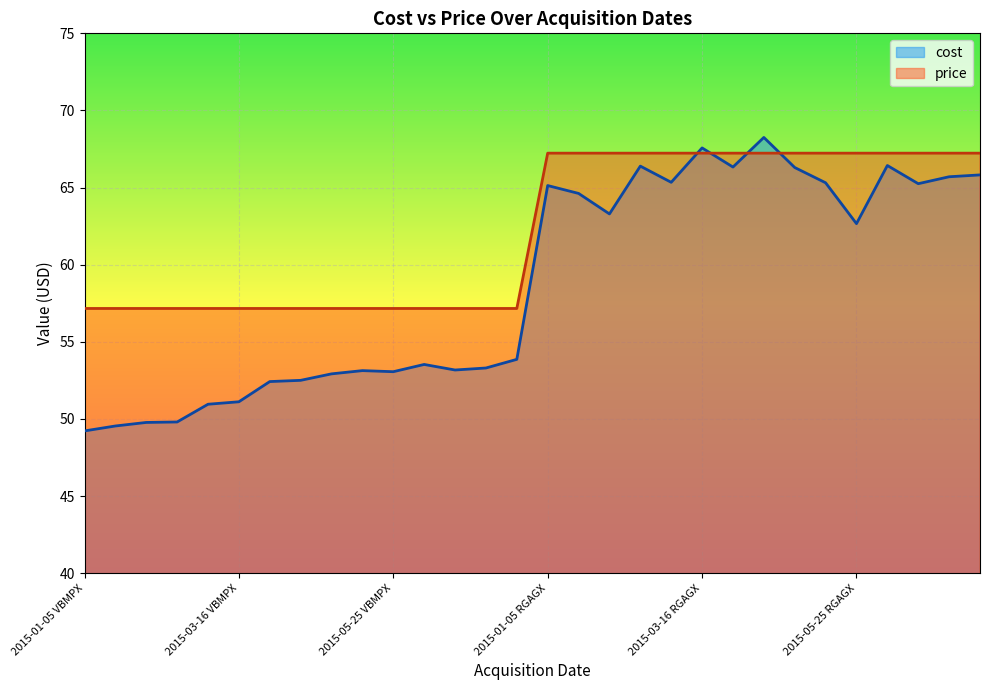

Reading left to right, what are all the values shown in this chart?

cost: 49.2	49.5	49.8	49.8	51.0	51.1	52.4	52.5	52.9	53.1	53.1	53.5	53.2	53.3	53.9	65.1	64.6	63.3	66.4	65.3	67.6	66.3	68.2	66.3	65.3	62.7	66.4	65.2	65.7	65.8
price: 57.2	57.2	57.2	57.2	57.2	57.2	57.2	57.2	57.2	57.2	57.2	57.2	57.2	57.2	57.2	67.2	67.2	67.2	67.2	67.2	67.2	67.2	67.2	67.2	67.2	67.2	67.2	67.2	67.2	67.2